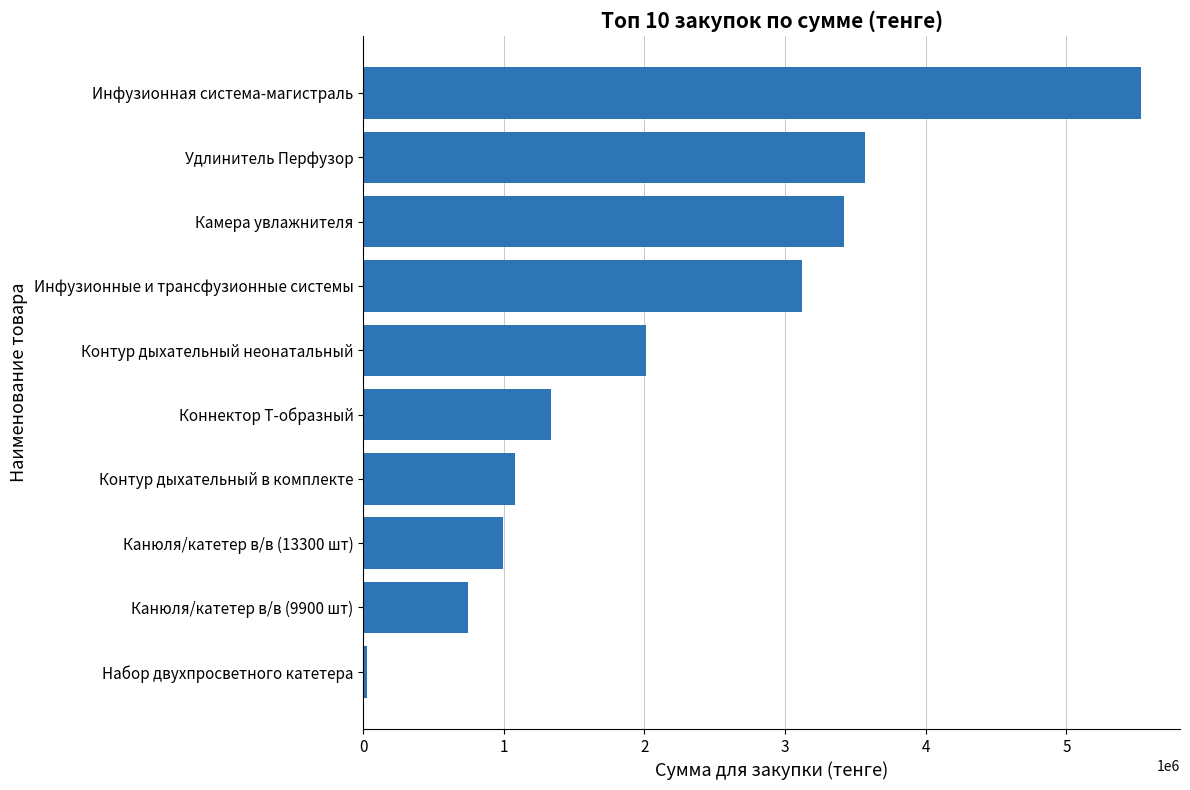

What is the maximum value shown in the chart?

5531020